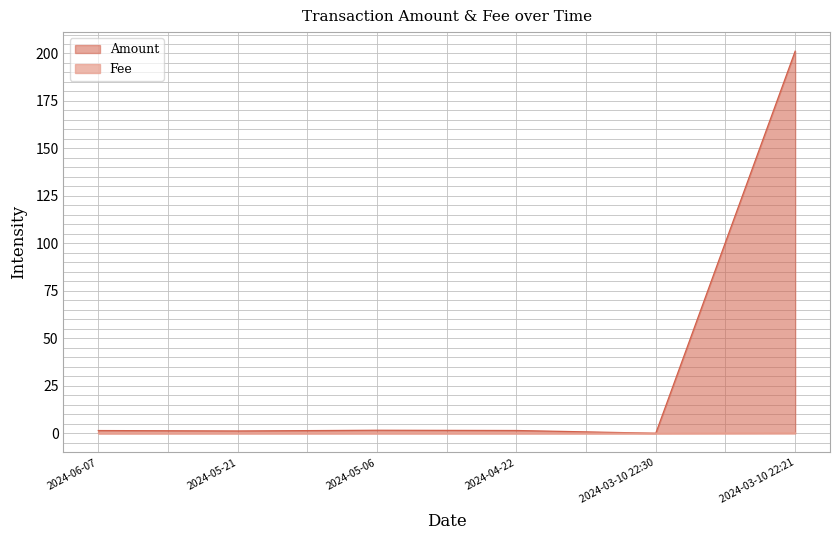

What is the sum of all Fee values?

0.2